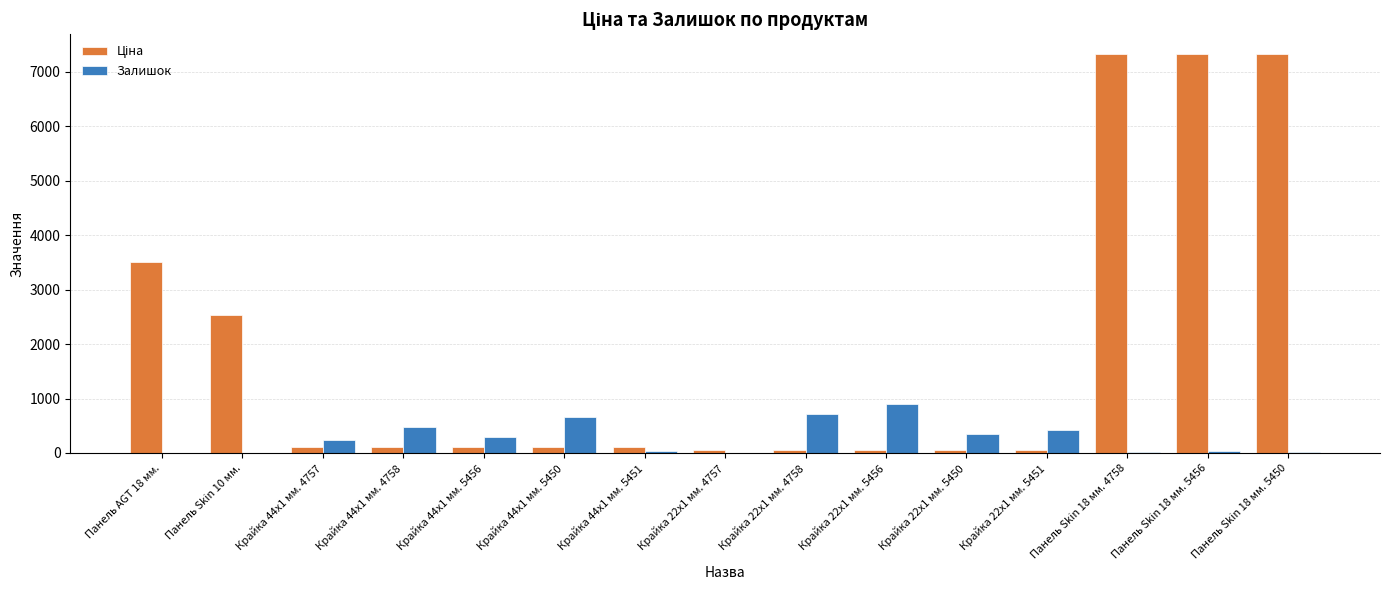

What is the maximum value shown in the chart?

7326.4